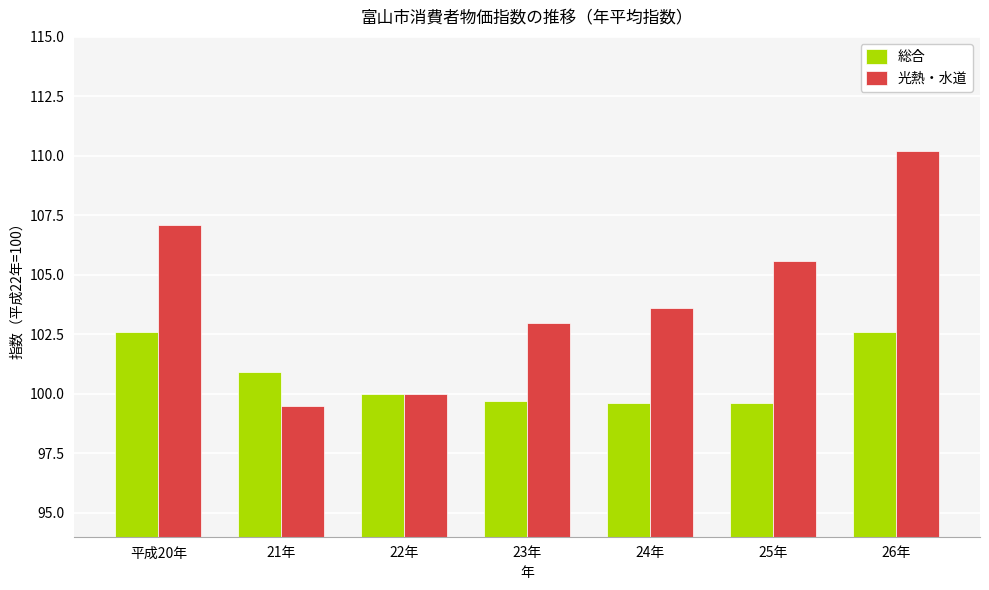

At which category is the sum across all series the highest?

26年